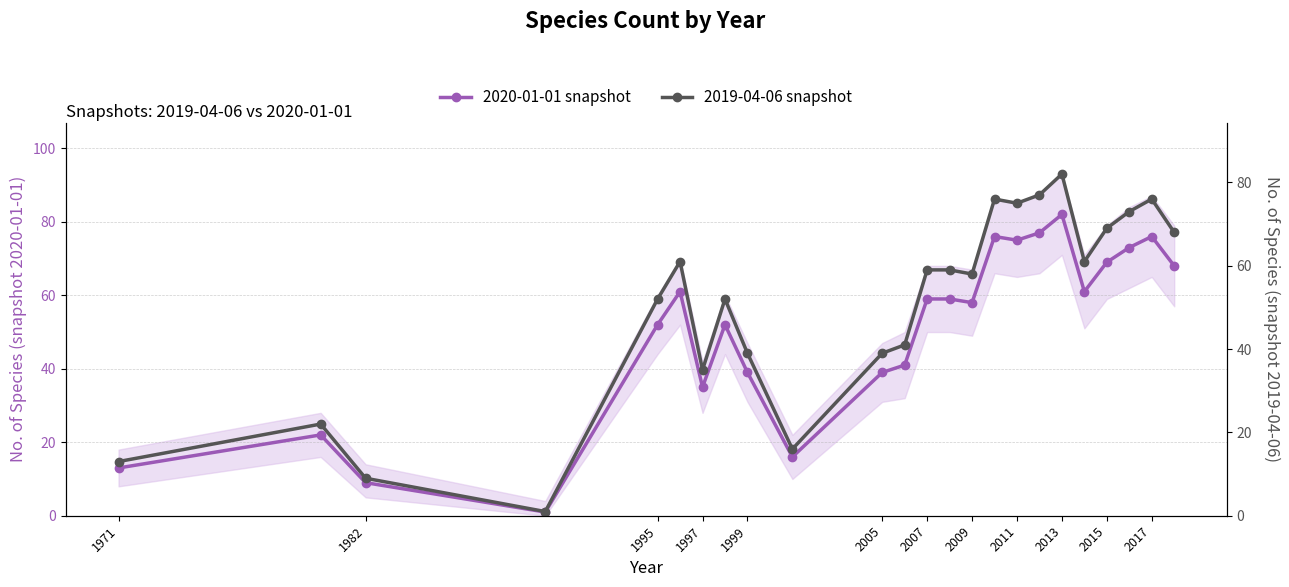

What is the approximate value of 2020-01-01 snapshot at 2013, to the nearest 5?

80